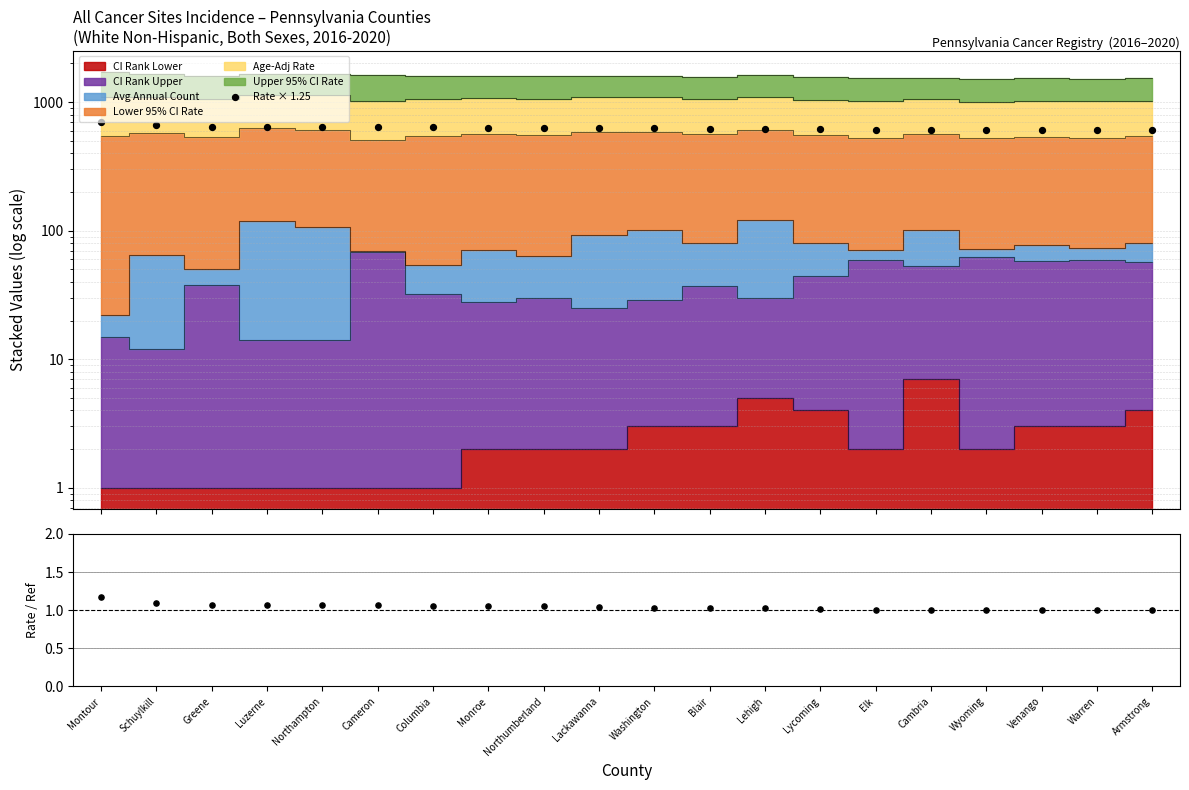

Which series contains the lowest Y value?

Rate / ref